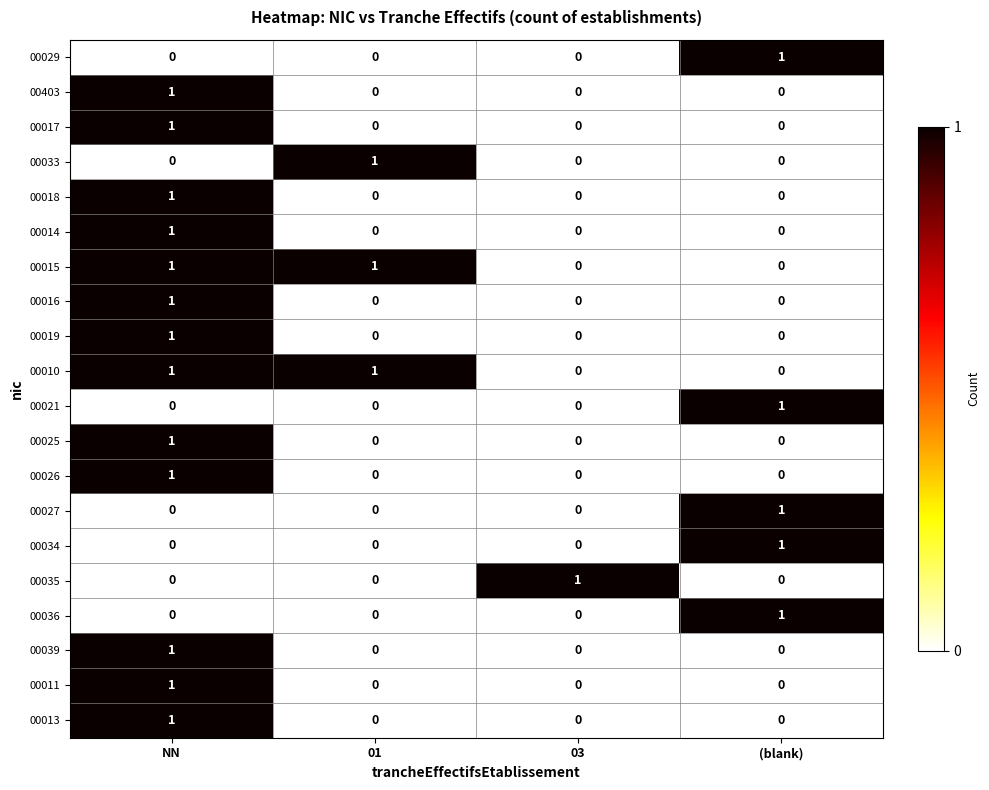

The value of 00021 at NN is 0. True or false?

True